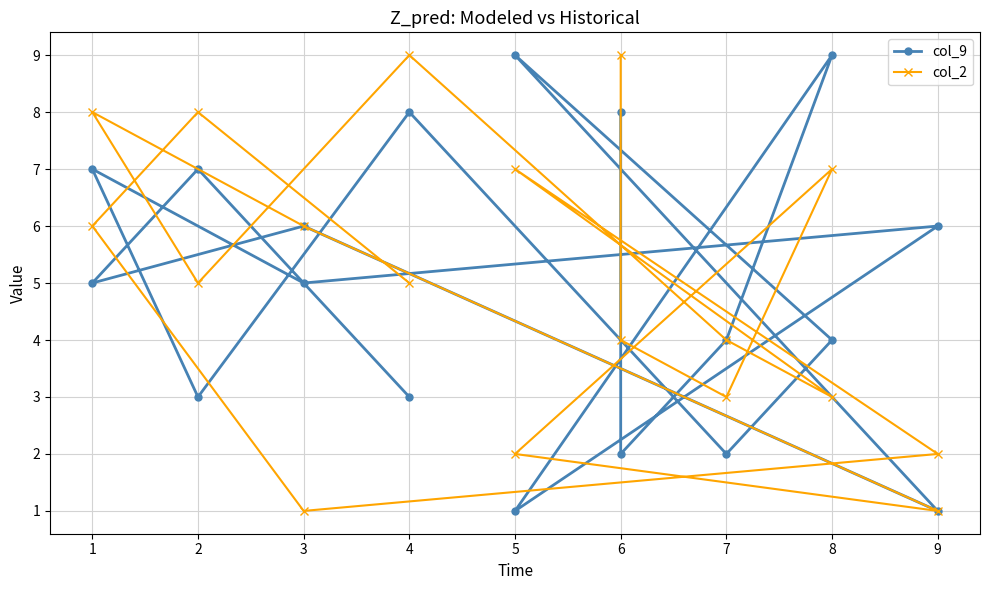

Which series has the largest range (max minus min)?

col_9